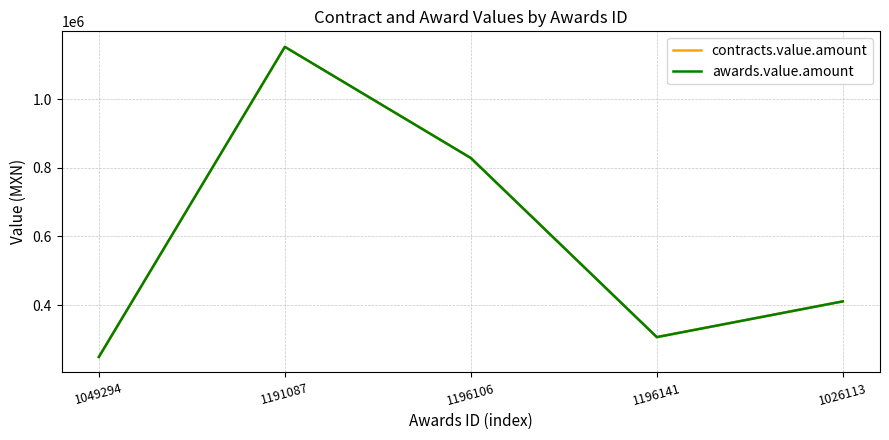

Does the chart display data point markers on the line(s)?

No